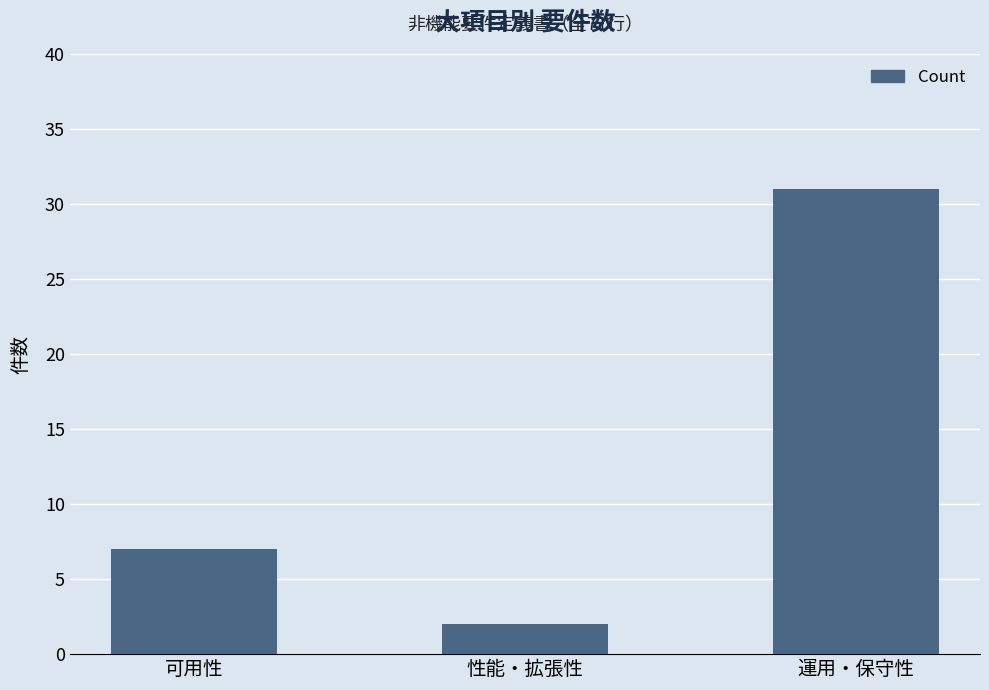

At which label is the value closest to 16?

可用性